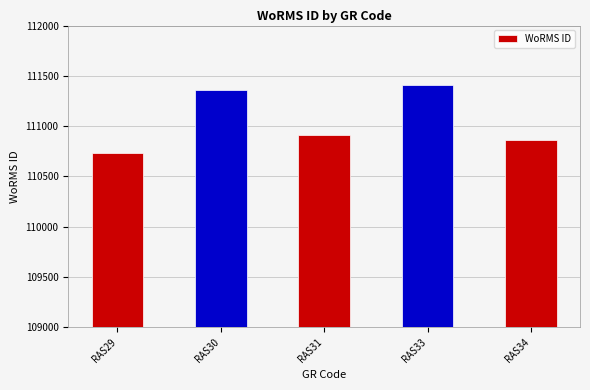

How many categories are shown in the chart?

5